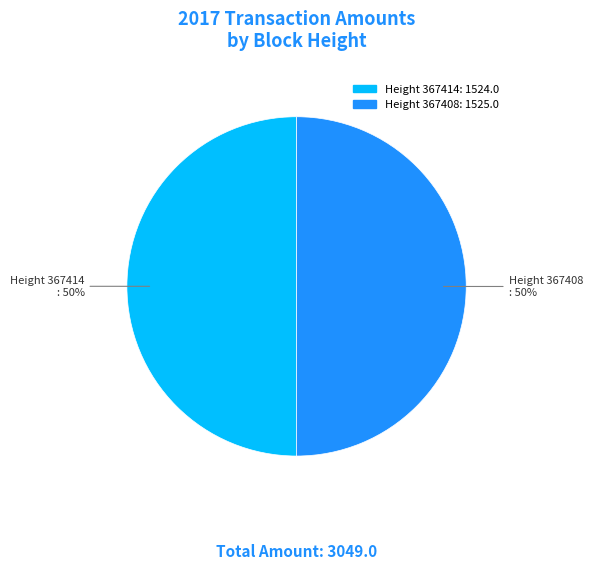

How many slices are in this pie chart?

2